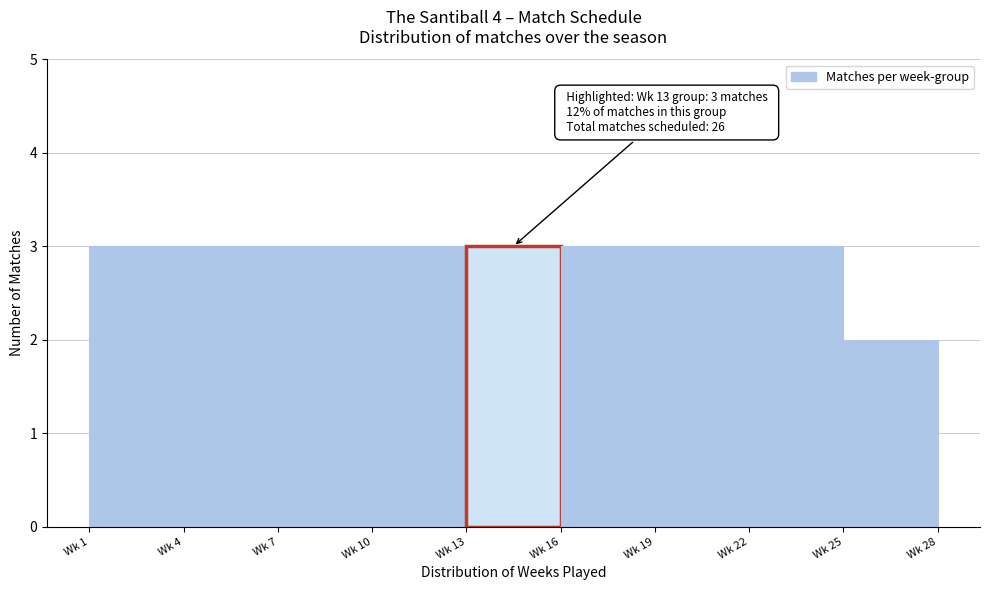

Reading left to right, what are all the values shown in this chart?

Wk 1=3	Wk 4=3	Wk 7=3	Wk 10=3	Wk 13=3	Wk 16=3	Wk 19=3	Wk 22=3	Wk 25=2